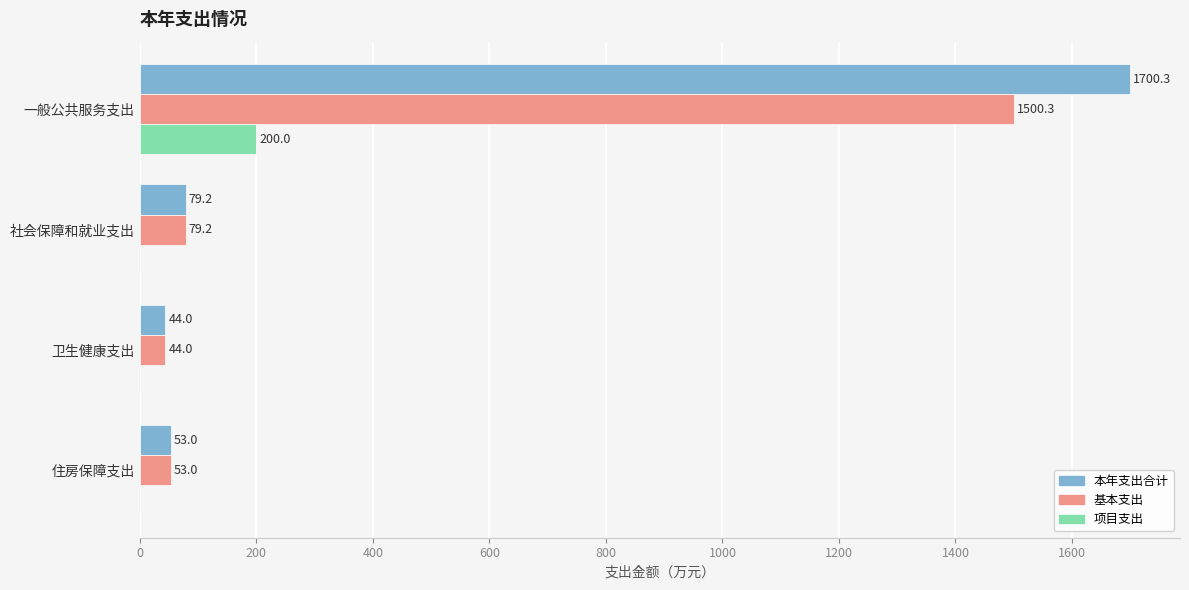

Which series has the largest range (max minus min)?

本年支出合计